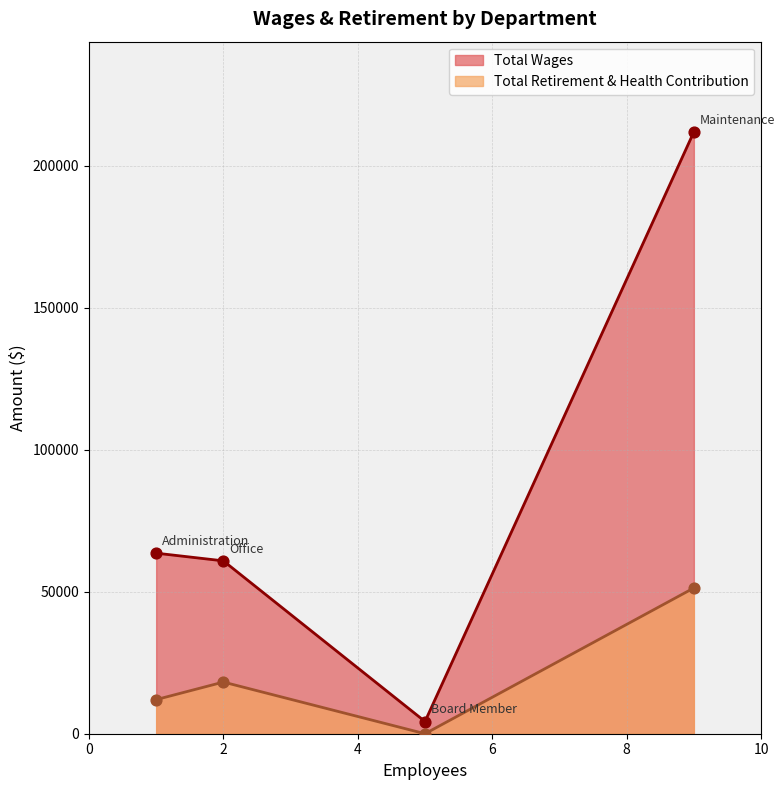

What is the total value across all series at Office?

79066